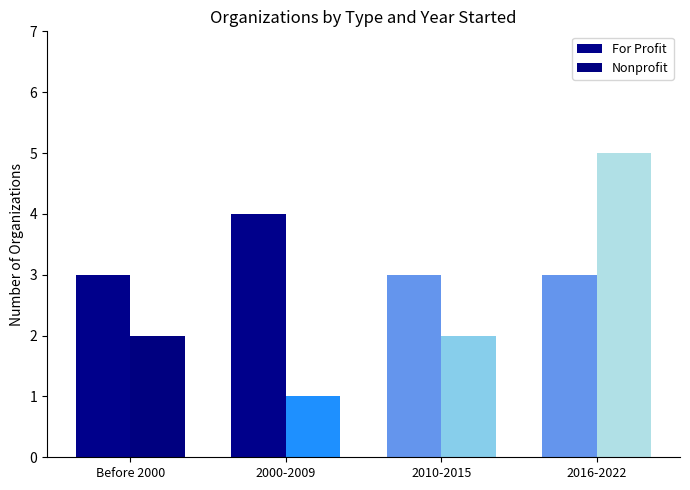

Does the chart contain any negative values?

No